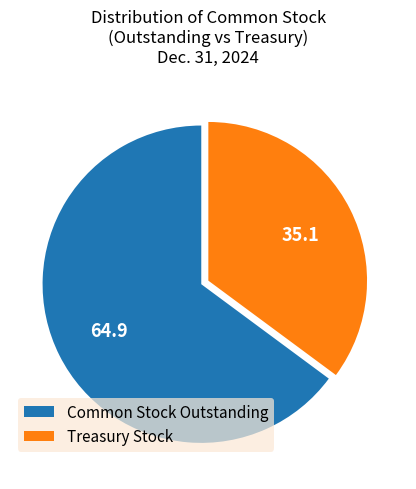

What is the ratio of the value at Common Stock Outstanding to the value at Treasury Stock?

1.8